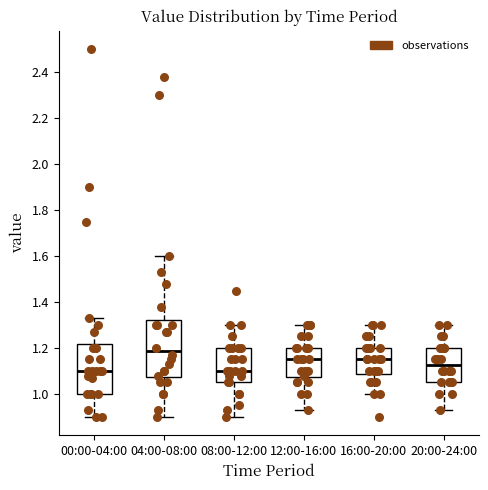

Where is the upper edge of the box for 20:00-24:00 on the y-axis? The values are not printed on the chart, so give them approximately, as read against the axis.

1.20